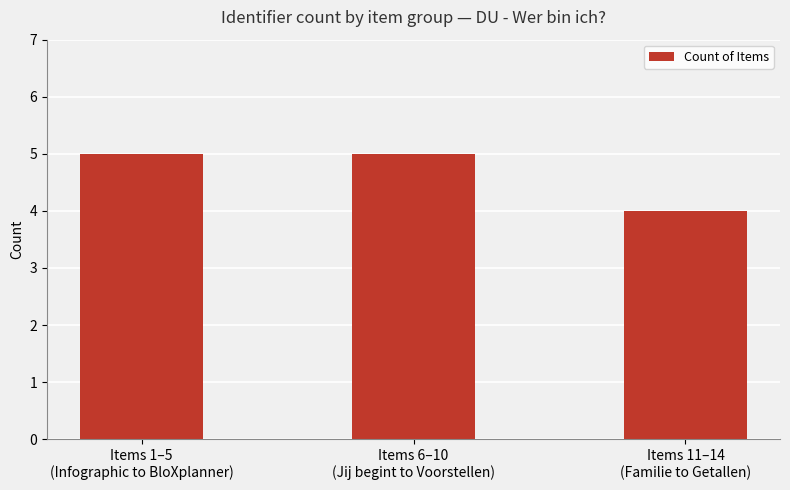

Approximately how many times larger is the value at Items 11–14
(Familie to Getallen) compared to Items 1–5
(Infographic to BloXplanner)?

0.8